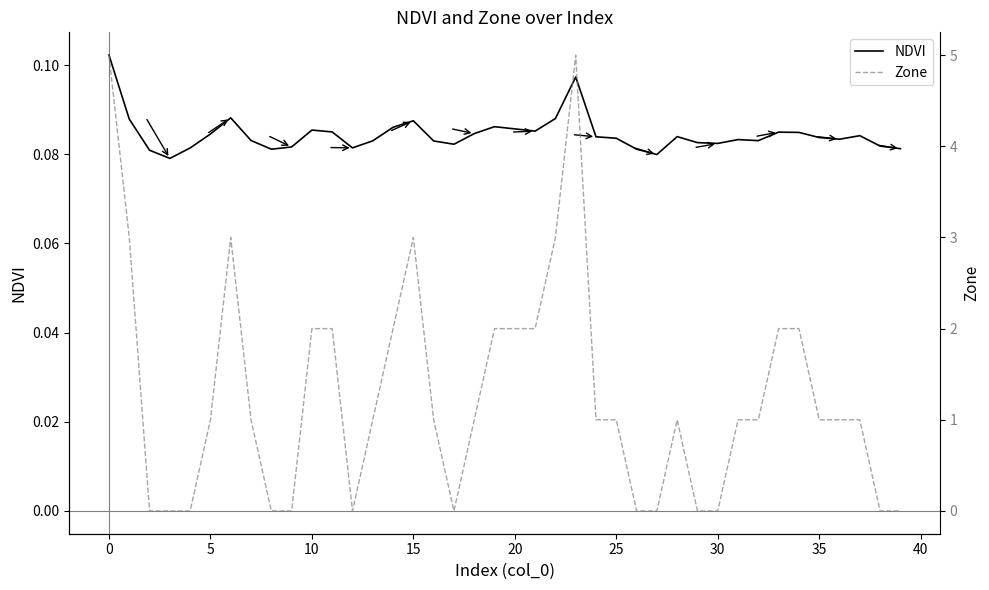

At how many categories does at least one series exceed 3?

2